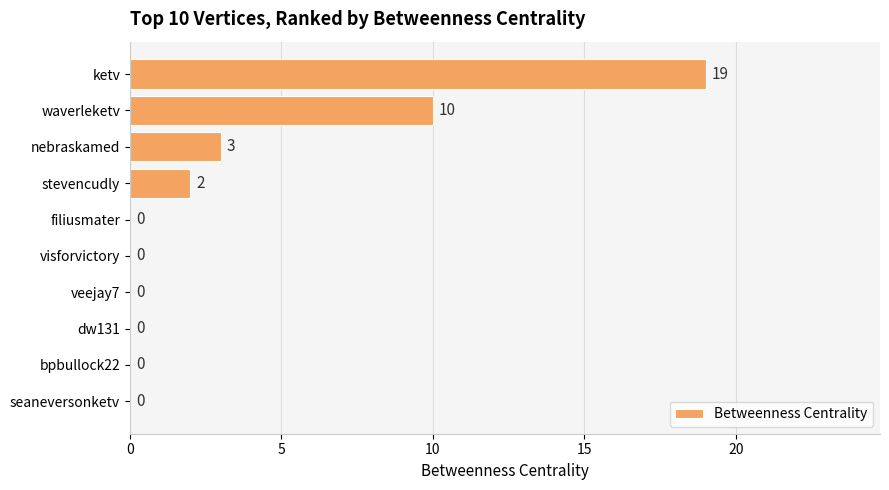

Which has a higher value, stevencudly or filiusmater?

stevencudly